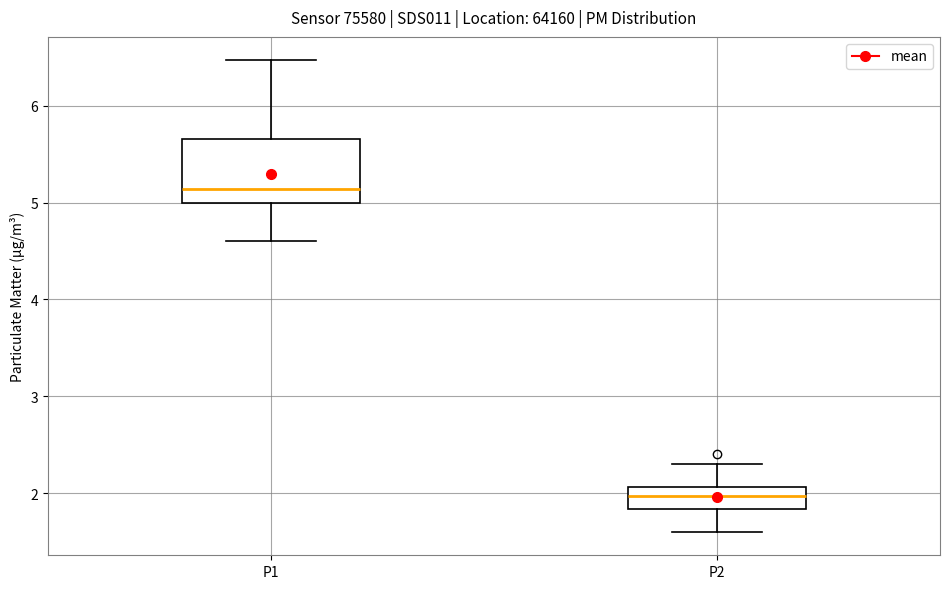

Which box has the highest median line?

P1